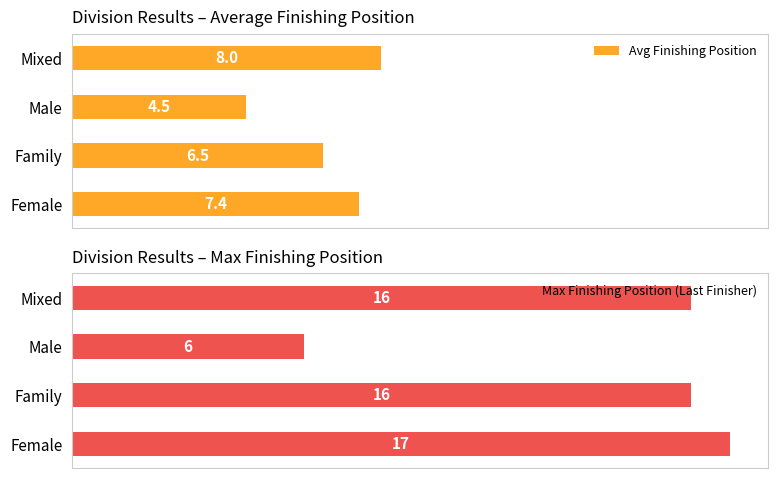

At which label does Avg Finishing Position reach its peak?

Mixed